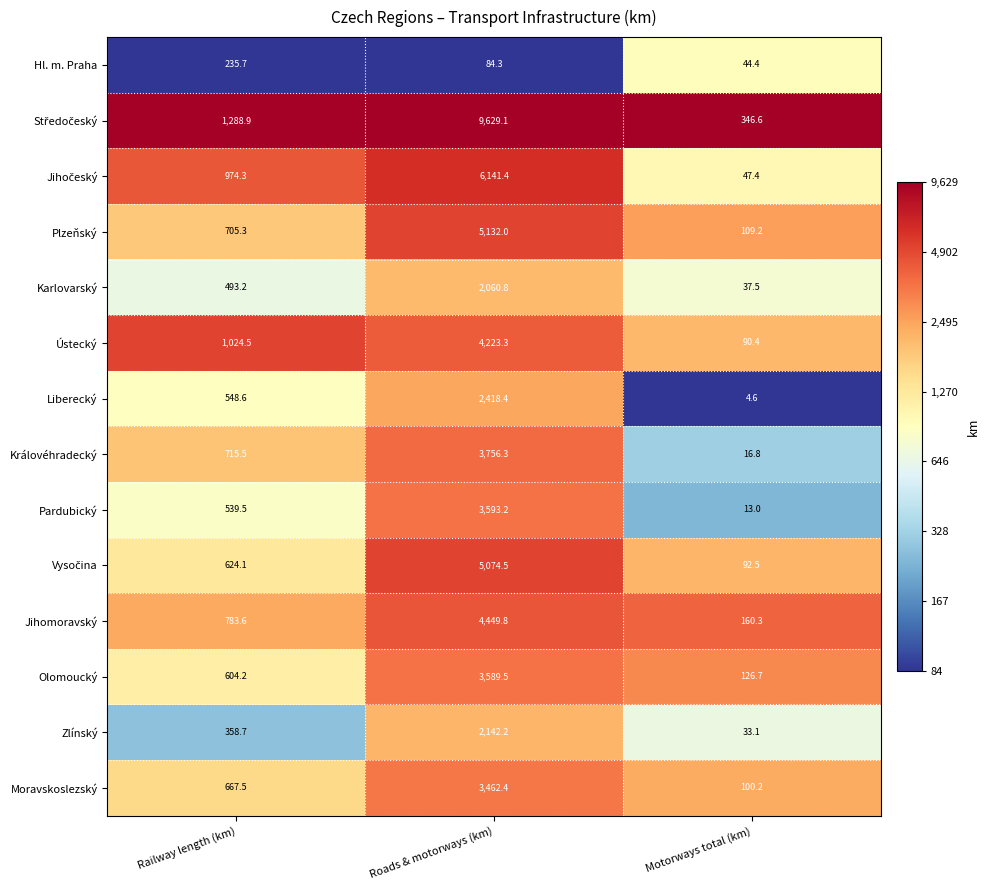

Is the value of Liberecký at Railway length (km) greater than the value of Hl. m. Praha at Roads & motorways (km)?

Yes